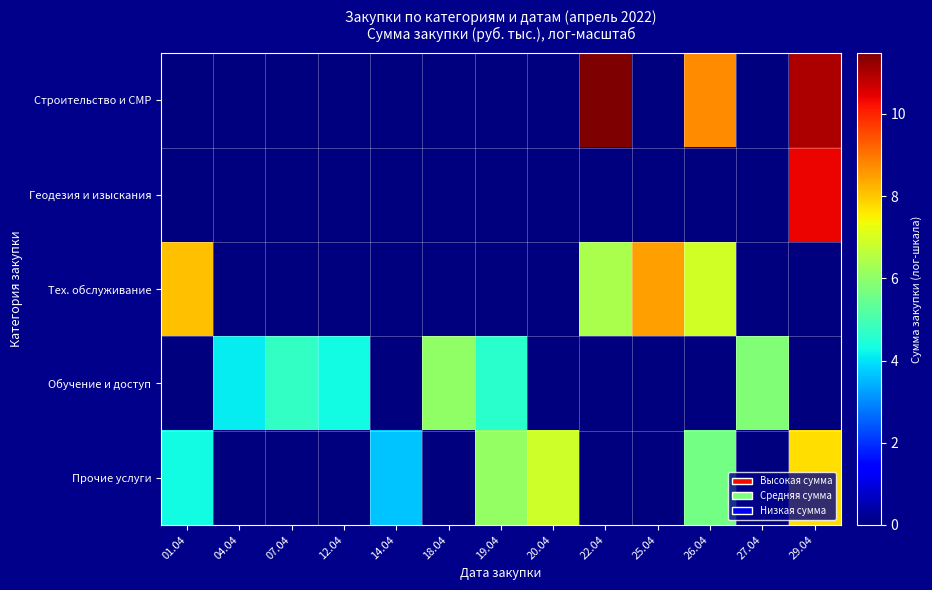

Reading left to right, list all the values displayed in this chart.

Строительство и СМР: 01.04=0.0	04.04=0.0	07.04=0.0	12.04=0.0	14.04=0.0	18.04=0.0	19.04=0.0	20.04=0.0	22.04=11.5	25.04=0.0	26.04=8.7	27.04=0.0	29.04=11.0
Геодезия и изыскания: 01.04=0.0	04.04=0.0	07.04=0.0	12.04=0.0	14.04=0.0	18.04=0.0	19.04=0.0	20.04=0.0	22.04=0.0	25.04=0.0	26.04=0.0	27.04=0.0	29.04=10.4
Тех. обслуживание: 01.04=8.1	04.04=0.0	07.04=0.0	12.04=0.0	14.04=0.0	18.04=0.0	19.04=0.0	20.04=0.0	22.04=6.4	25.04=8.5	26.04=6.9	27.04=0.0	29.04=0.0
Обучение и доступ: 01.04=0.0	04.04=4.1	07.04=4.7	12.04=4.3	14.04=0.0	18.04=6.0	19.04=4.6	20.04=0.0	22.04=0.0	25.04=0.0	26.04=0.0	27.04=5.8	29.04=0.0
Прочие услуги: 01.04=4.3	04.04=0.0	07.04=0.0	12.04=0.0	14.04=3.7	18.04=0.0	19.04=6.1	20.04=6.9	22.04=0.0	25.04=0.0	26.04=5.6	27.04=0.0	29.04=7.7